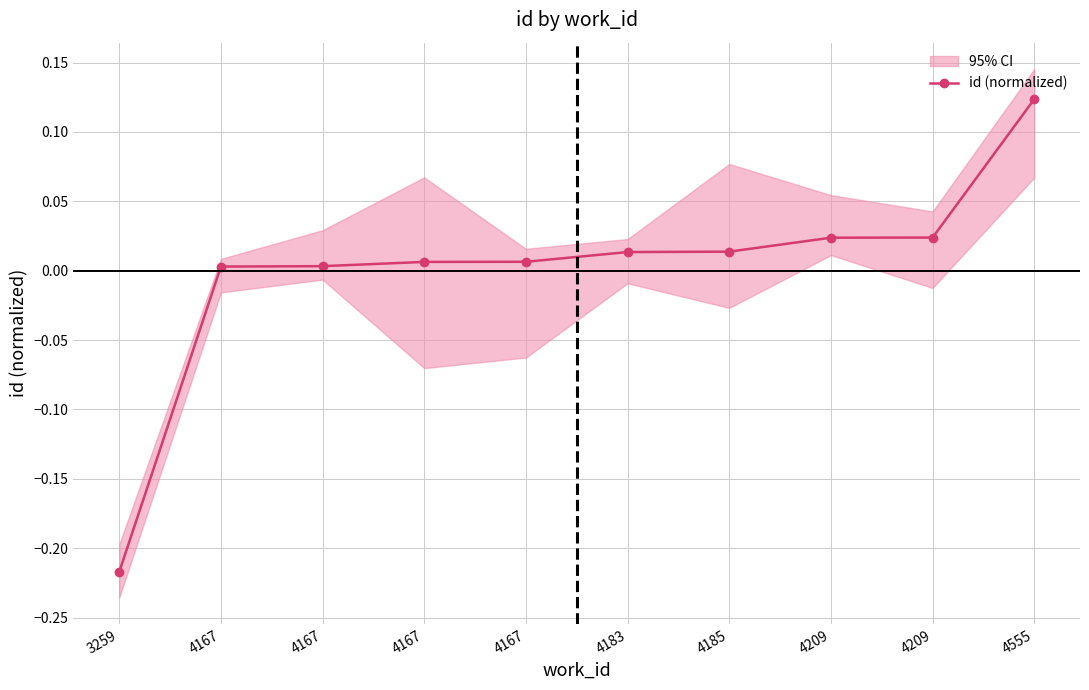

Which has a higher value, 4167 or 4185?

4185